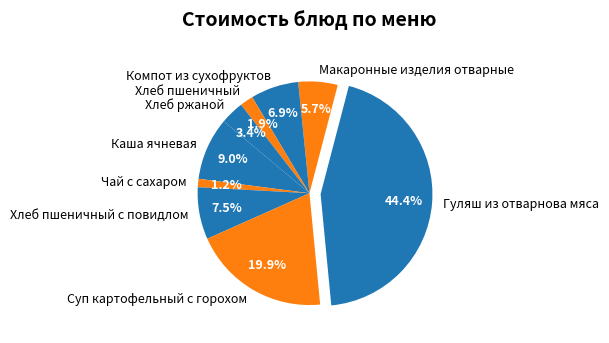

Which has a higher value, Чай с сахаром or Макаронные изделия отварные?

Макаронные изделия отварные